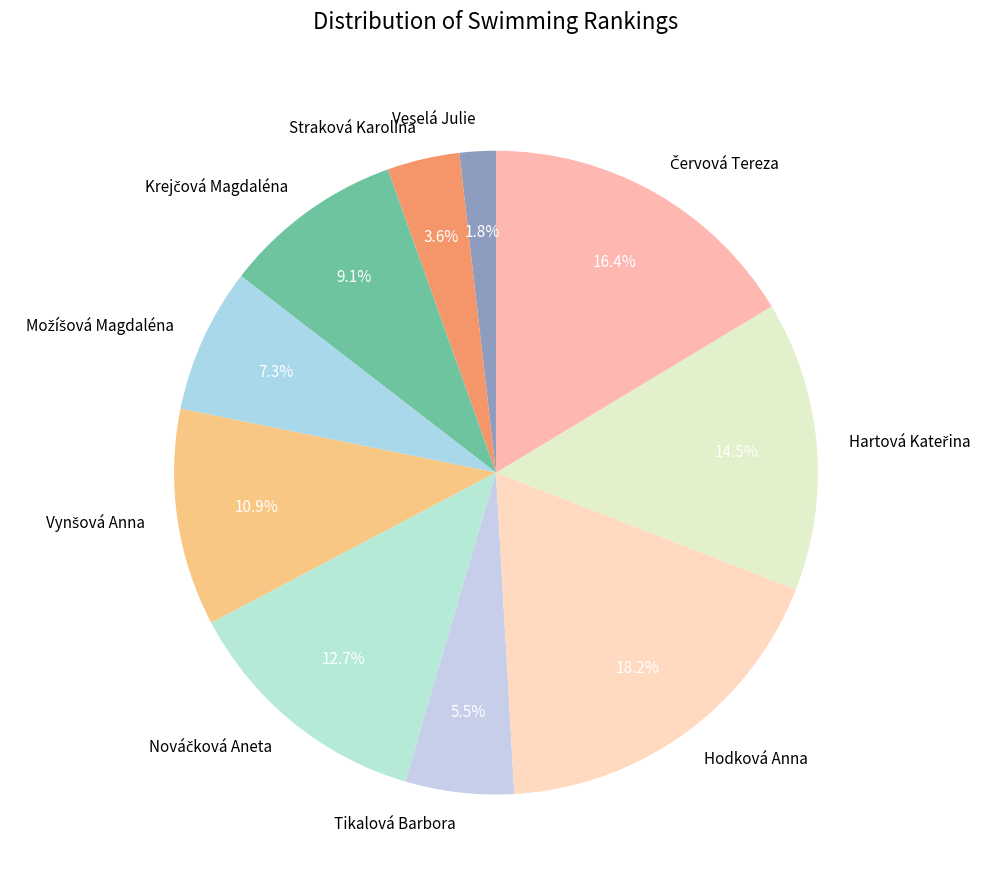

How many segments does this pie chart have?

10